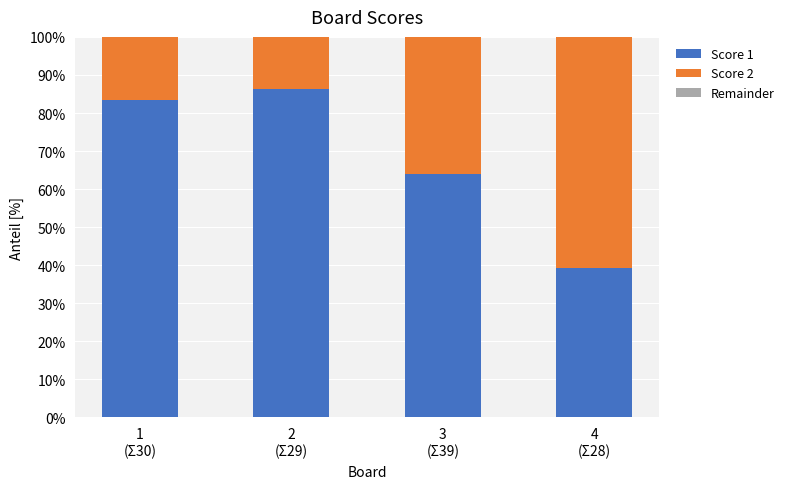

Which has a higher value, 1
(Σ30) or 2
(Σ29)?

2
(Σ29)